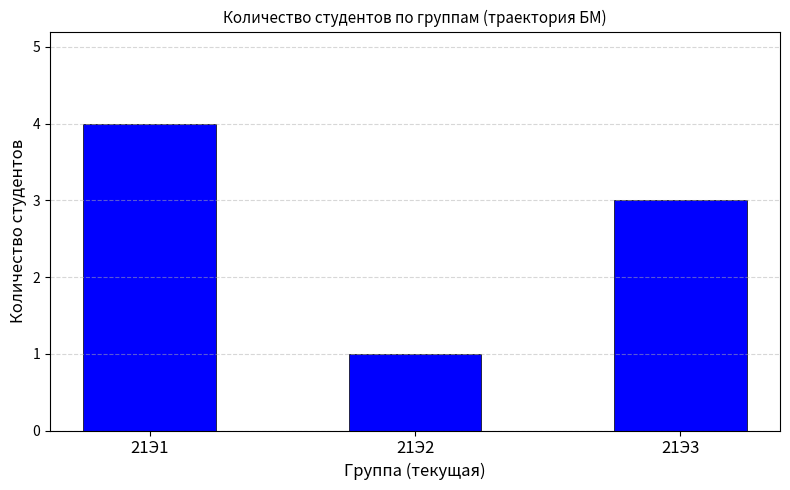

List the labels in order of value, smallest first.

21Э2, 21Э3, 21Э1